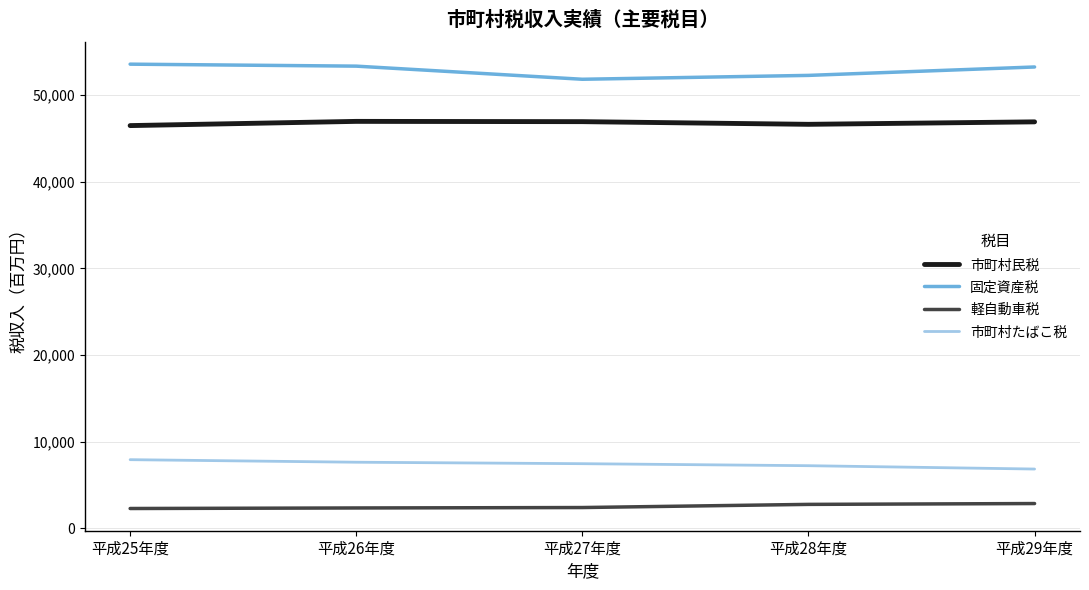

True or false: 市町村たばこ税 and 軽自動車税 intersect in this chart.

False